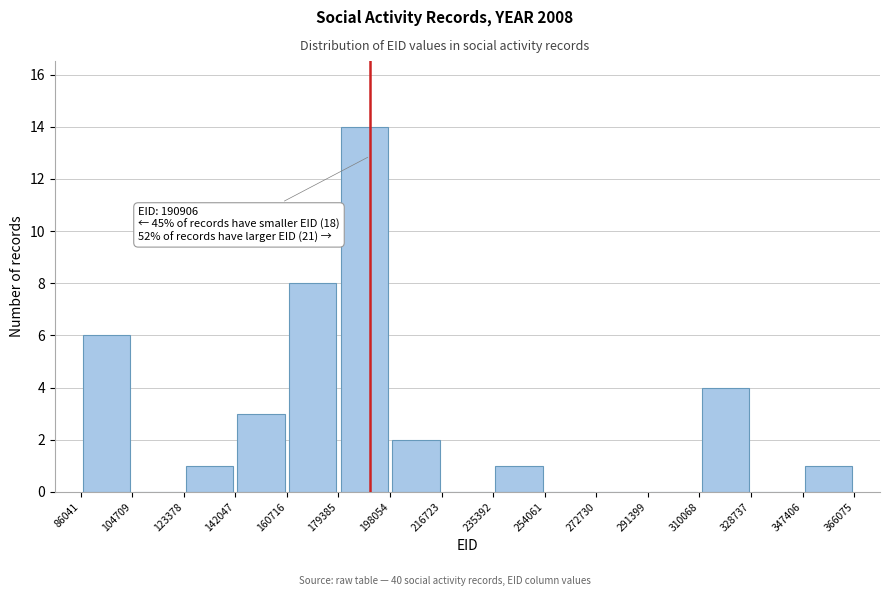

Over which range of the x-axis is the bar tallest?

179385 to 198054